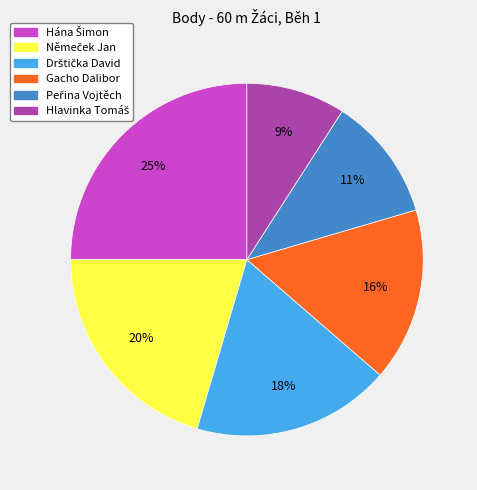

What percentage is the Gacho Dalibor slice, to the nearest percent?

16%